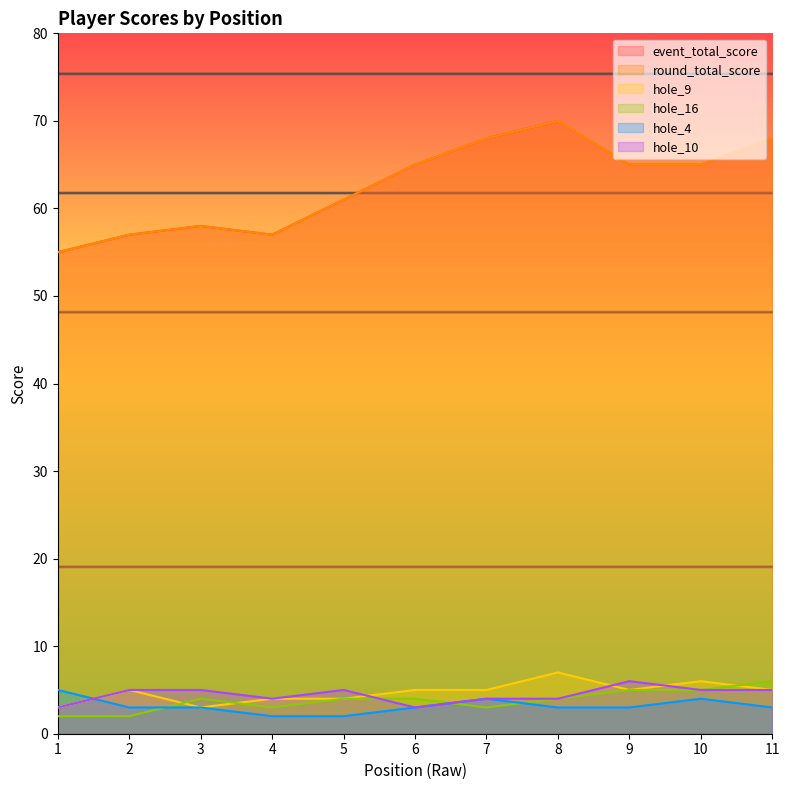

What is the difference between the hole_16 values at 4 and 9?

2